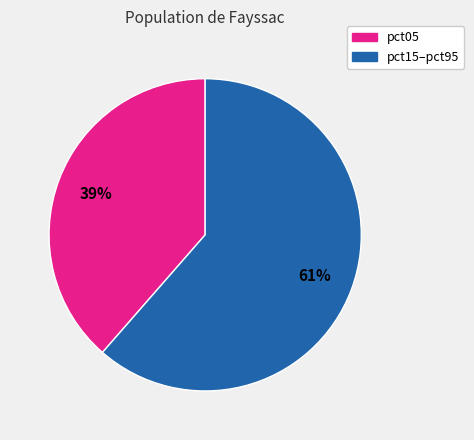

Does any single category account for the majority?

Yes